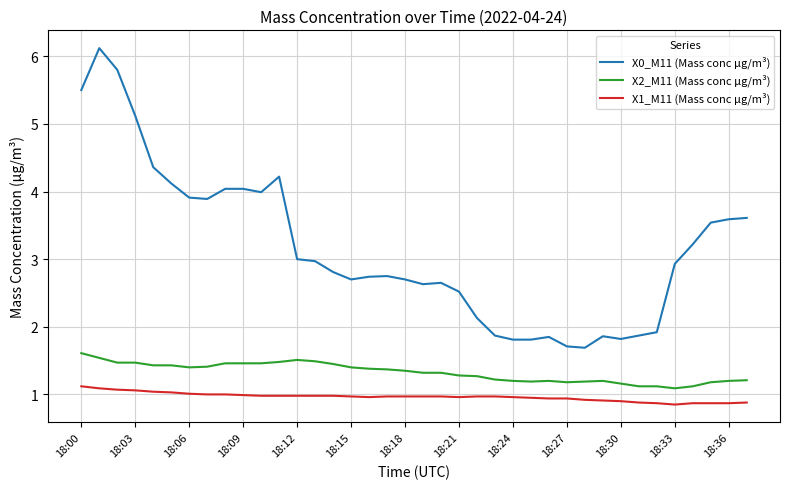

What is the lowest value of the X2_M11 (Mass conc μg/m³) series?

1.1